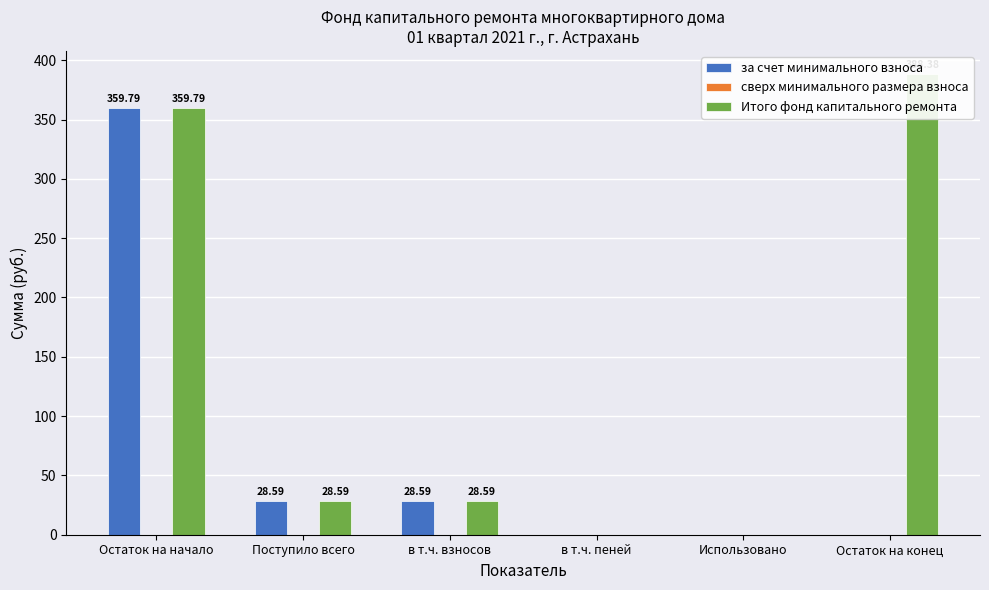

Which has a higher value, в т.ч. взносов or Поступило всего?

в т.ч. взносов